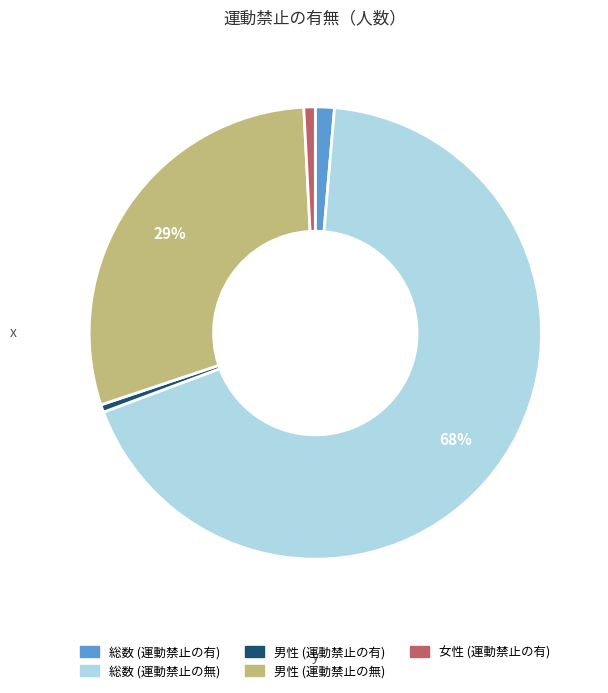

What is the largest slice in the pie chart?

総数 (運動禁止の無)